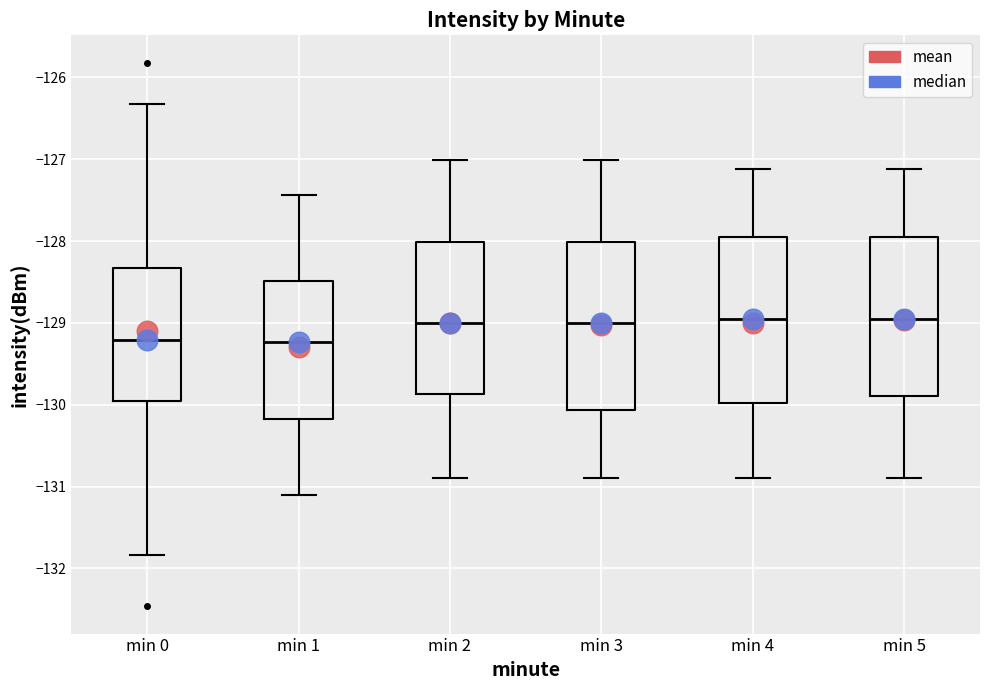

Reading left to right, transcribe this box plot: for each box, give where its median line is, the range the box spans, and where its two whiskers end, as read against the y-axis. The values are not printed on the chart, so give them approximately, as read against the axis.

min 0: median -129.2, box -130.0 to -128.3, whiskers -131.8 to -126.3
min 1: median -129.2, box -130.2 to -128.5, whiskers -131.1 to -127.4
min 2: median -129.0, box -129.9 to -128.0, whiskers -130.9 to -127.0
min 3: median -129.0, box -130.1 to -128.0, whiskers -130.9 to -127.0
min 4: median -129.0, box -130.0 to -128.0, whiskers -130.9 to -127.1
min 5: median -129.0, box -129.9 to -128.0, whiskers -130.9 to -127.1